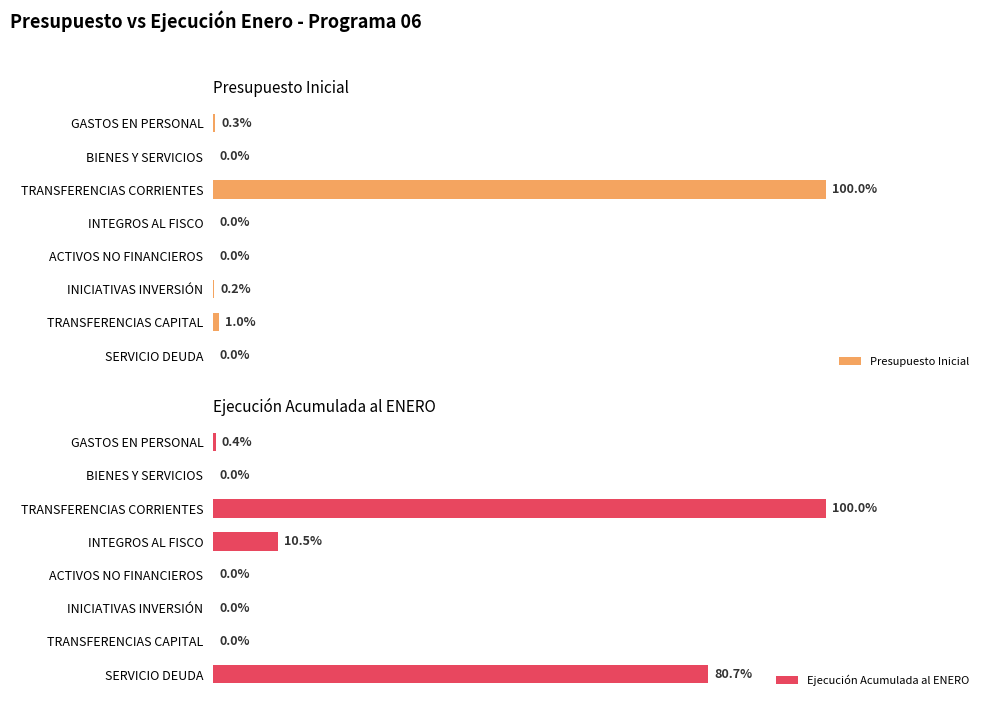

What is the label of the 6th bar from the right?

TRANSFERENCIAS CORRIENTES